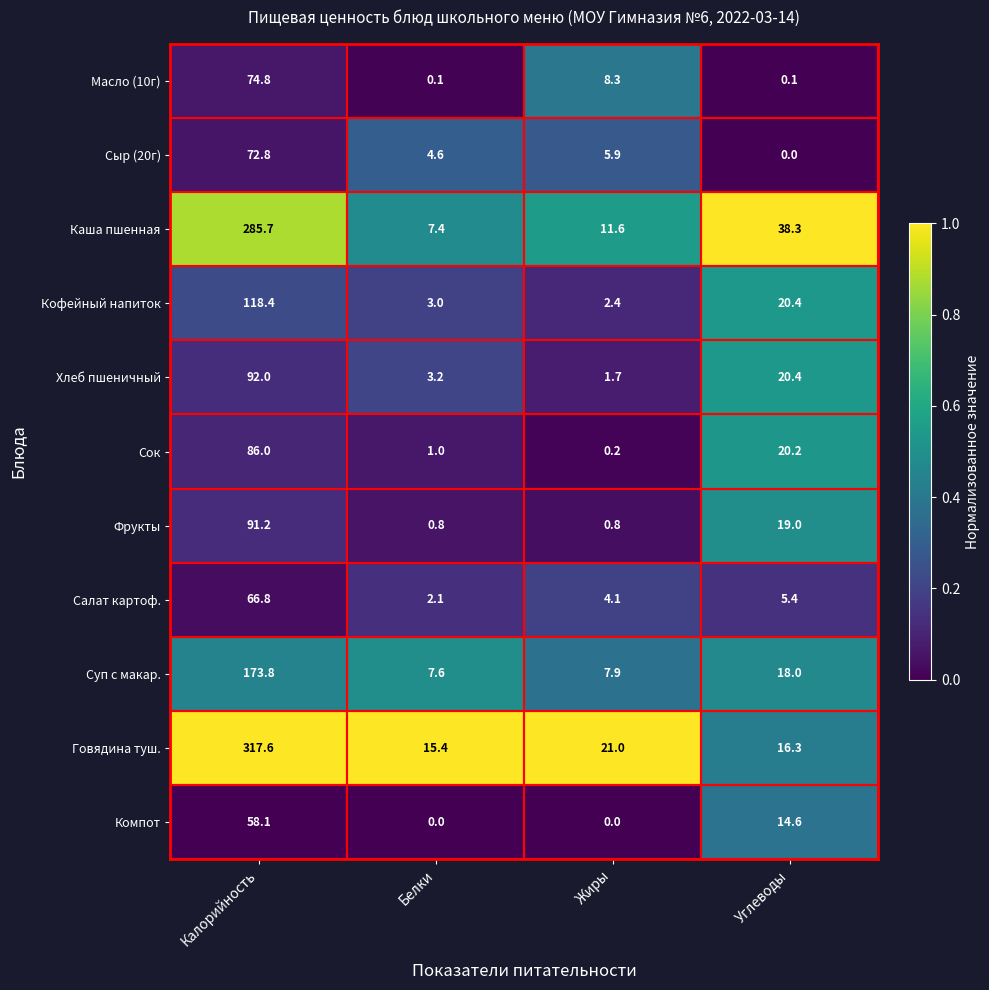

What is the difference between the maximum and minimum values in the Масло (10г) series?

74.7